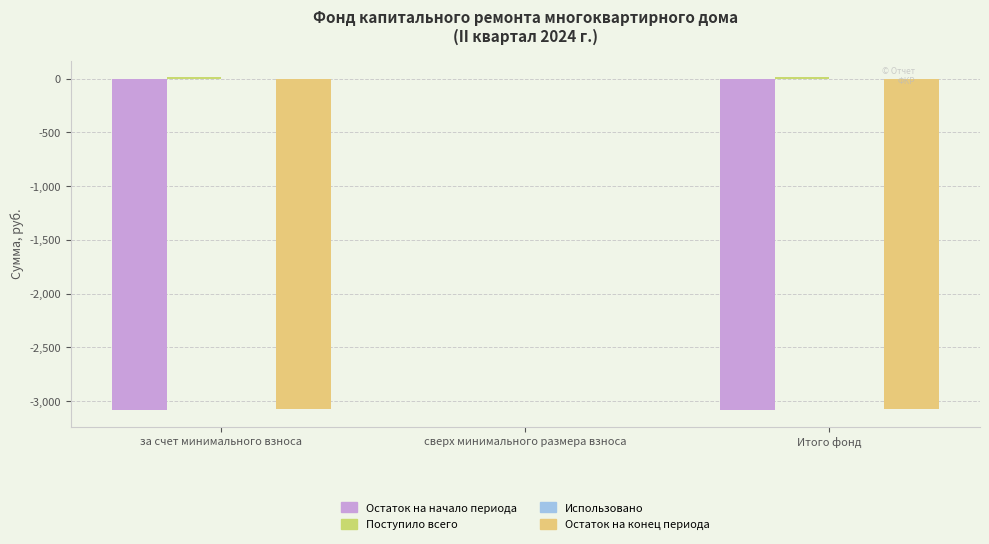

True or false: Остаток на начало периода has a value of -3081.6 at за счет минимального взноса.

True